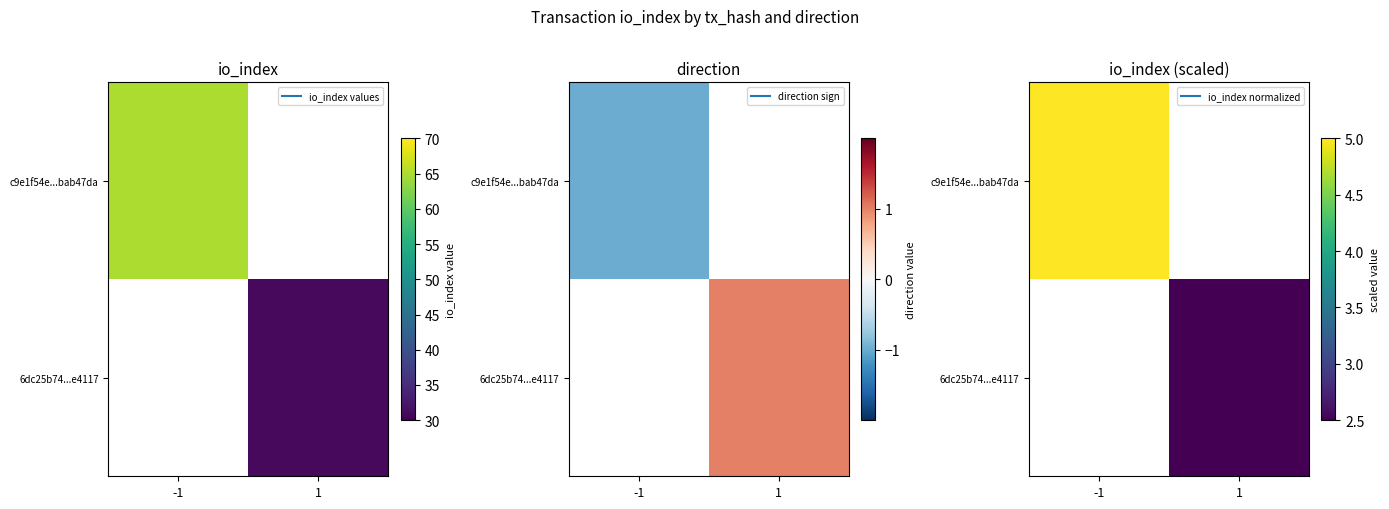

What is the smallest value displayed?

2.5